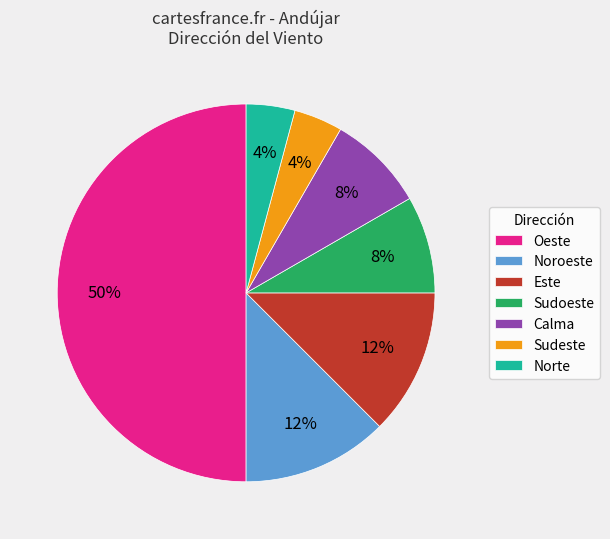

Does Este account for over 50% of the chart?

No